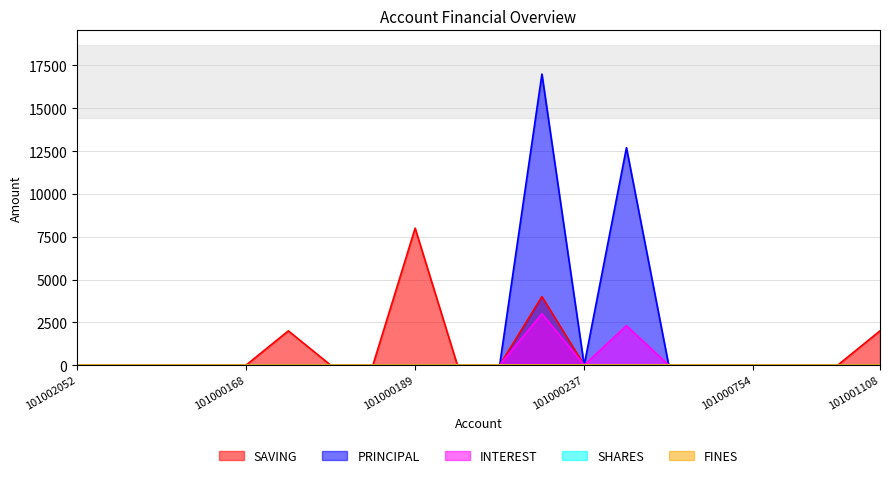

What is the sum of all PRINCIPAL values?

29700